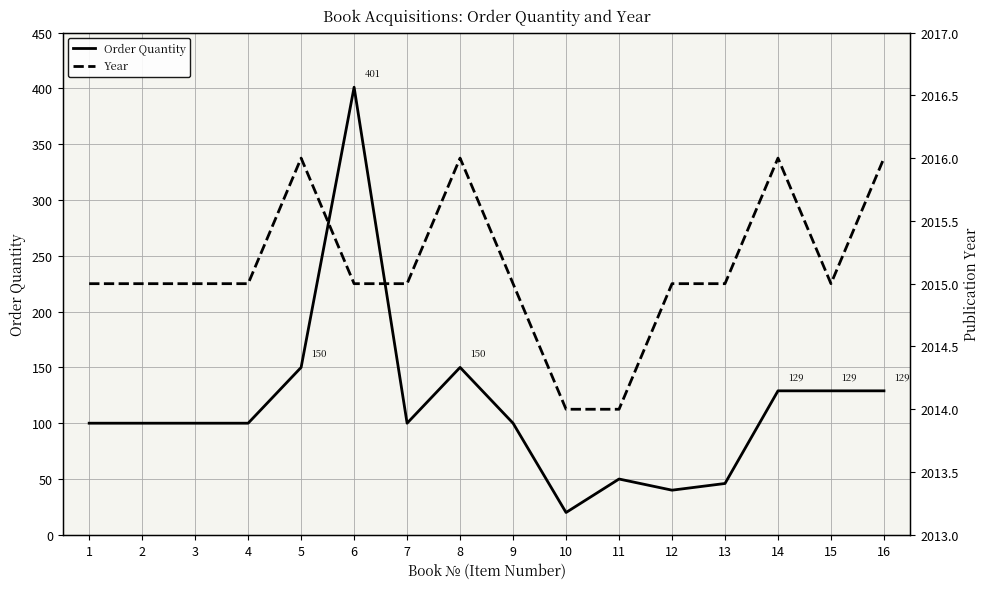

The value of Year at 4 is 784. True or false?

False